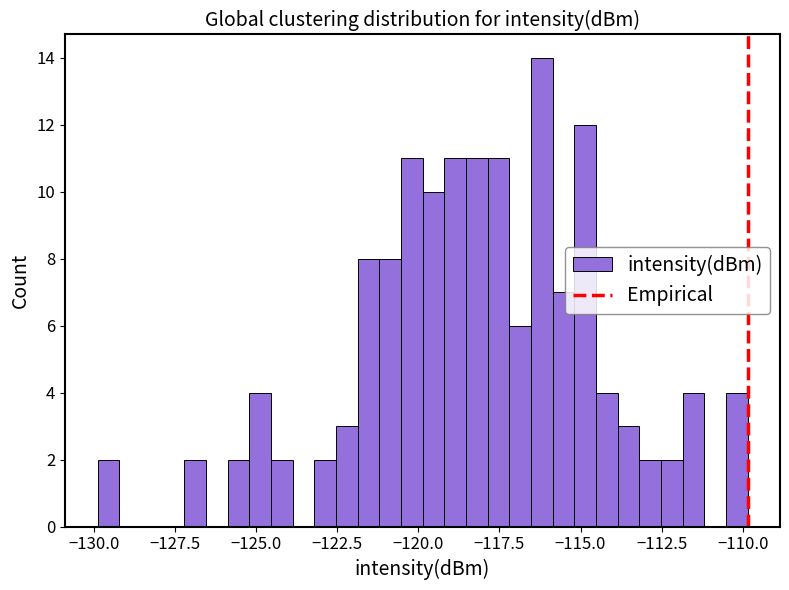

Around what value on the x-axis is the tallest bar? Give the approximate position of its centre, as read against the axis.

-116.0